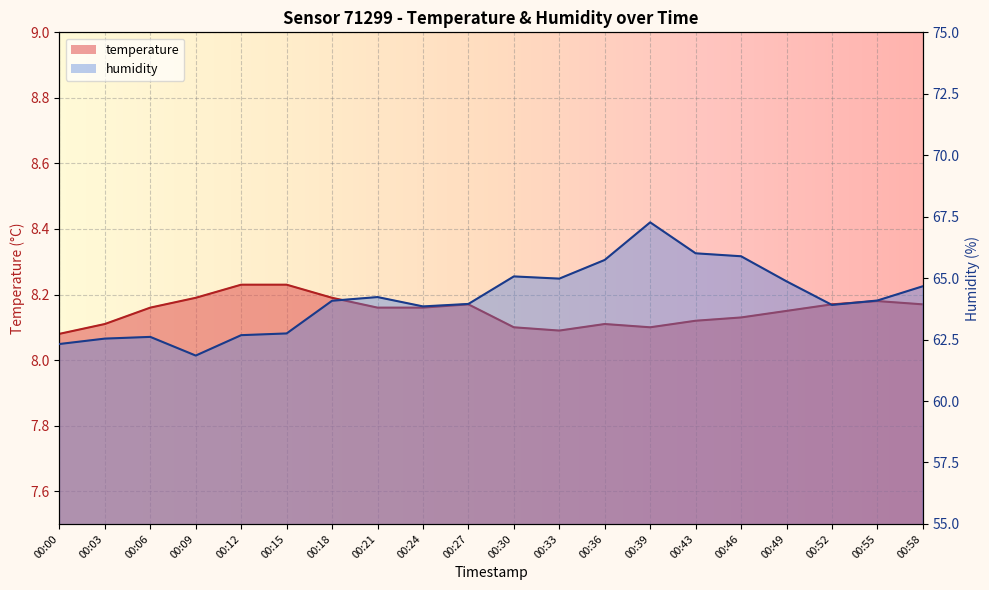

What is the value of the humidity point at the 13th from the left?

65.7